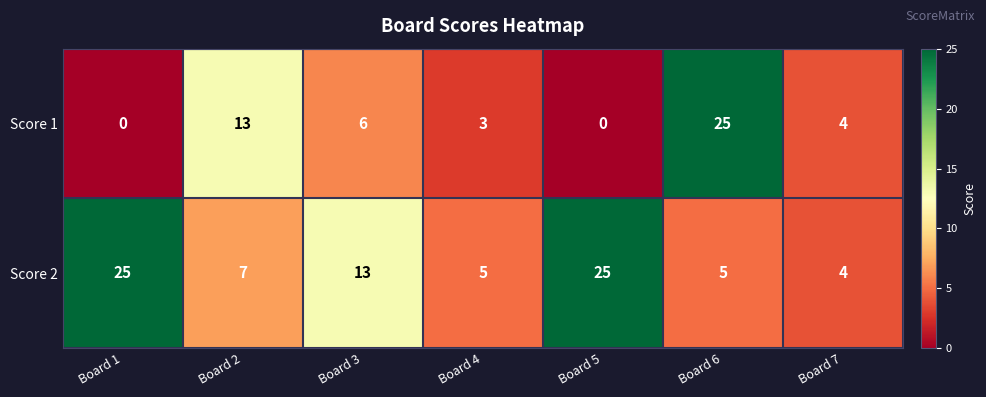

Between Board 3 and Board 7, which series saw the biggest shift?

Score 2